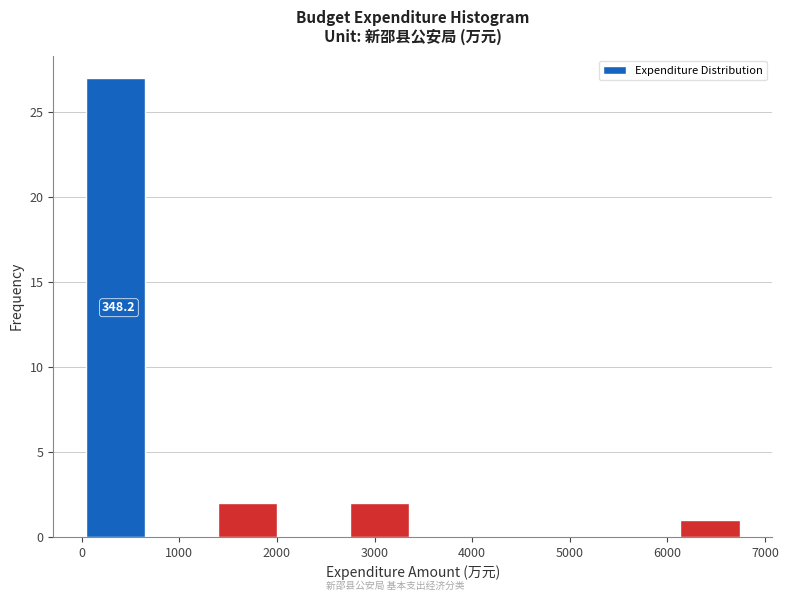

Over which range of the x-axis is the bar tallest?

0 to 700